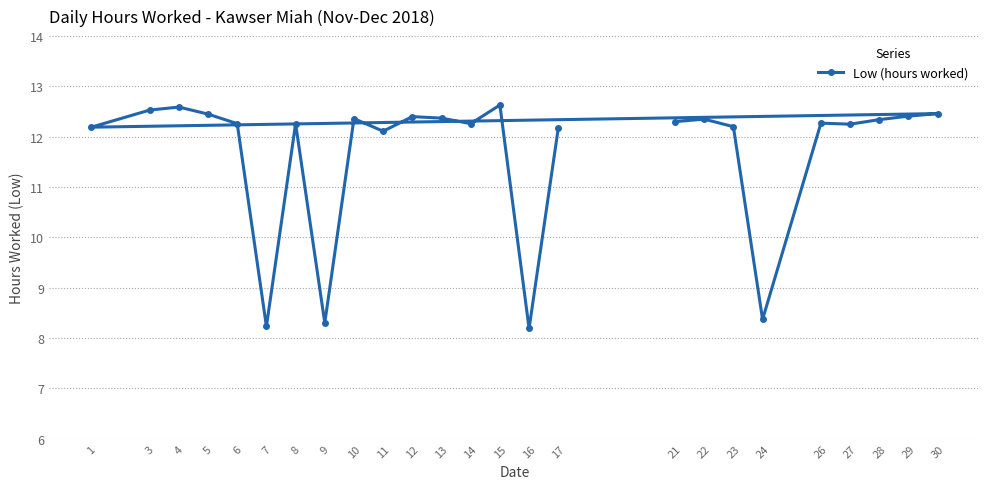

What is the sum of the values at 16 and 14?

20.4